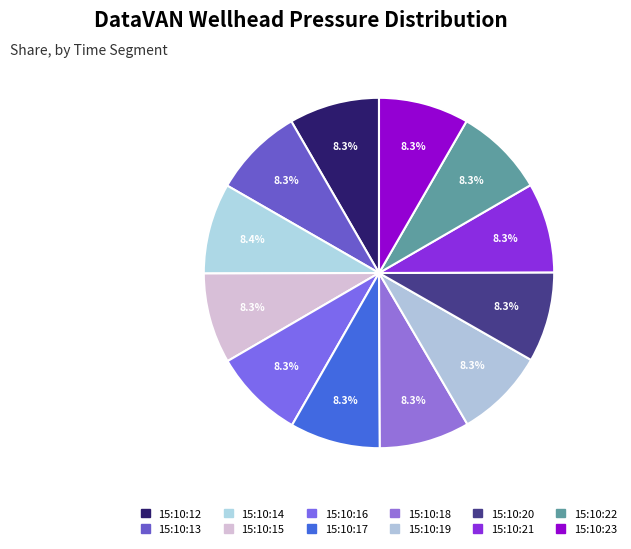

Rank the categories by value from lowest to highest.

09-14-2019_15:10:21, 09-14-2019_15:10:22, 09-14-2019_15:10:19, 09-14-2019_15:10:20, 09-14-2019_15:10:23, 09-14-2019_15:10:18, 09-14-2019_15:10:12, 09-14-2019_15:10:17, 09-14-2019_15:10:15, 09-14-2019_15:10:16, 09-14-2019_15:10:13, 09-14-2019_15:10:14